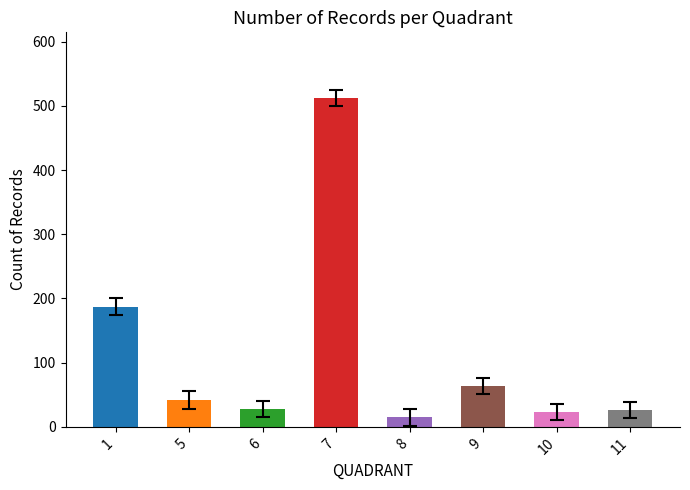

Is it true that the value at 1 is 187?

True